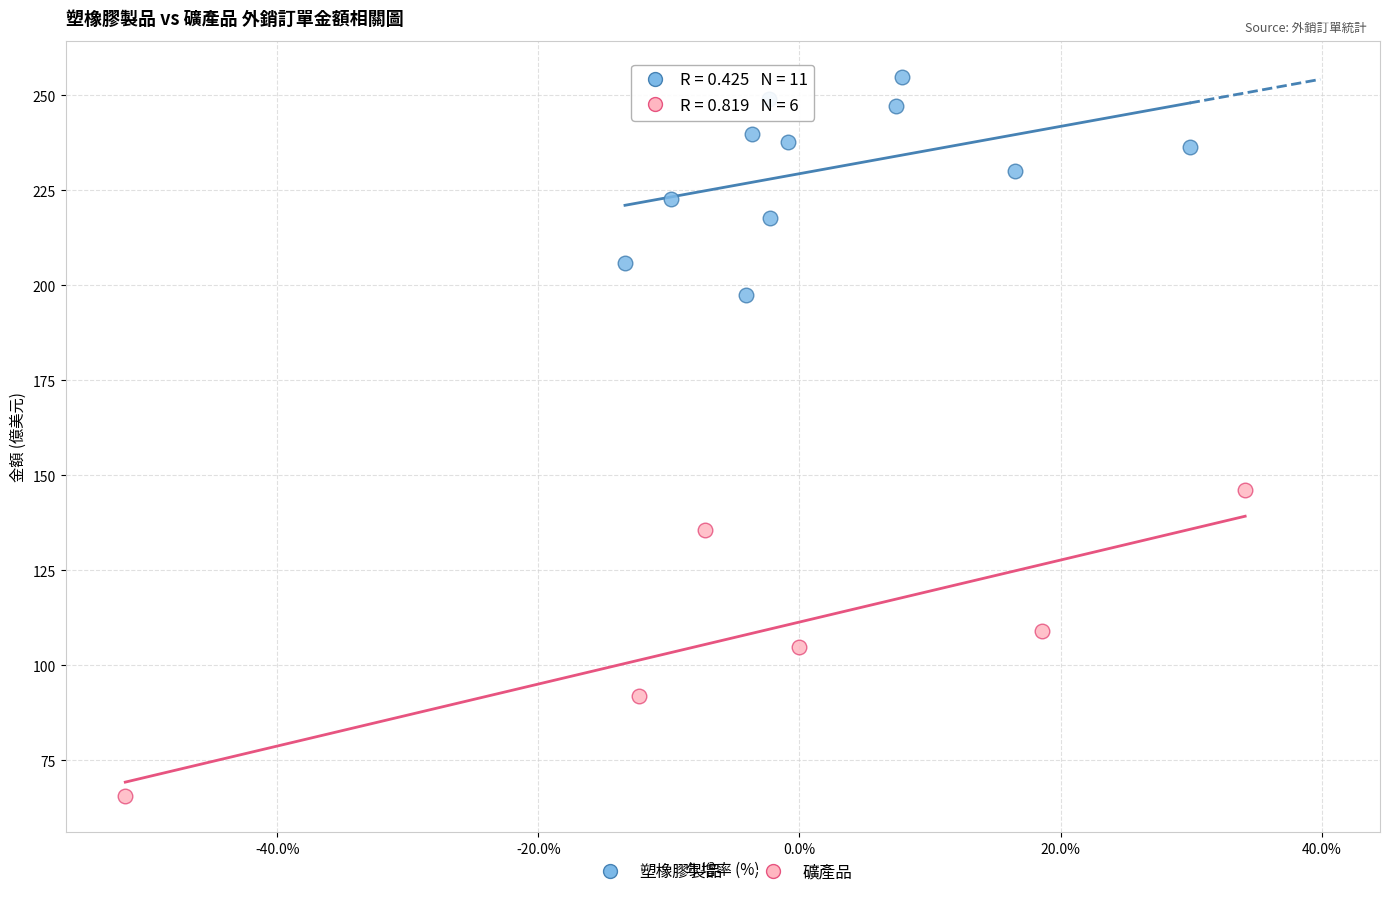

Which series has the largest Y range (max minus min)?

礦產品